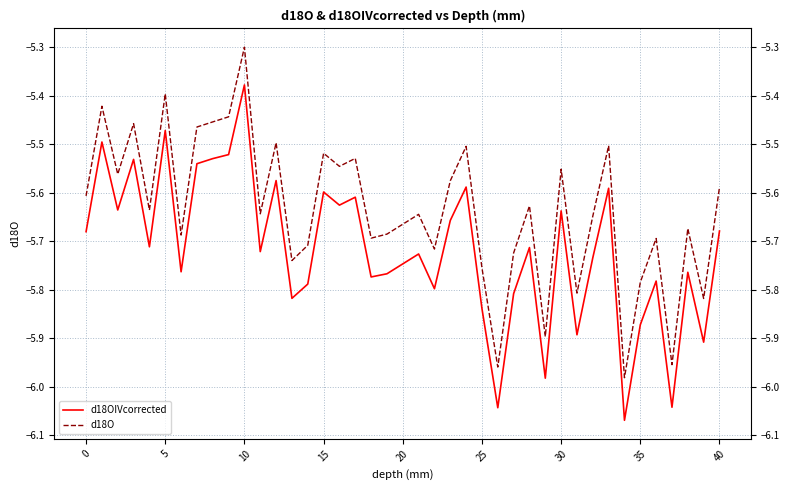

Rank the series by their maximum value, from highest to lowest.

d18O, d18OIVcorrected